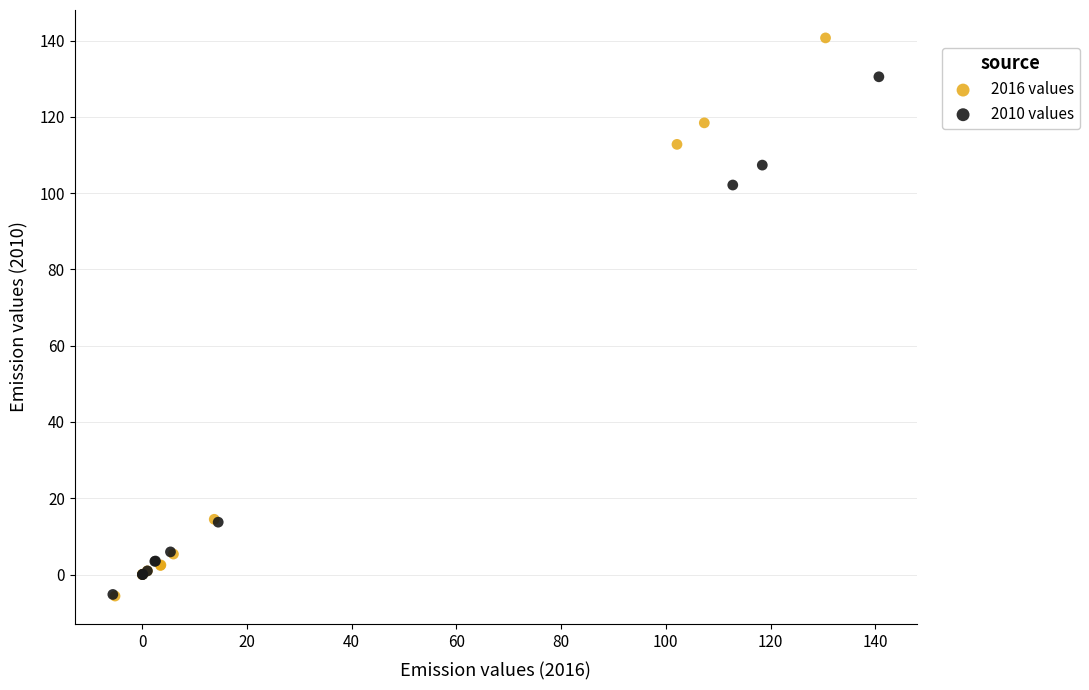

Which series has the widest spread of Y values?

2016 values